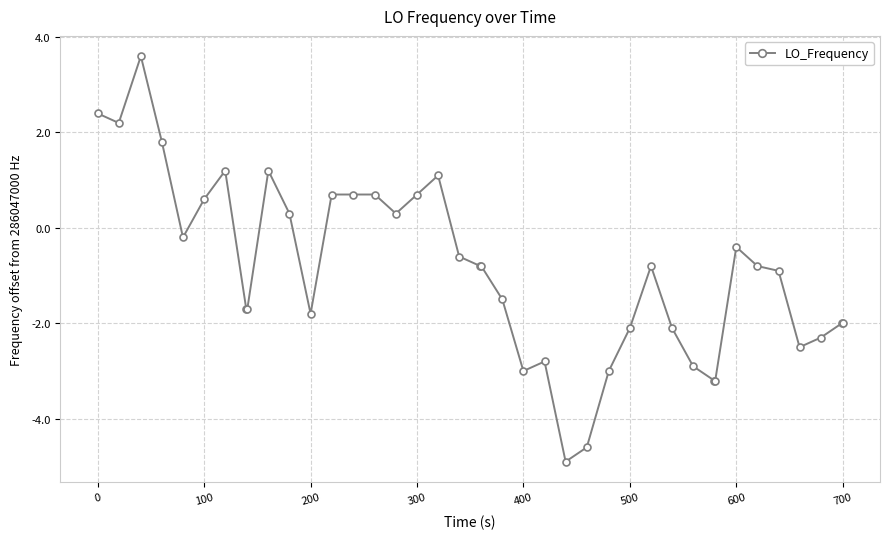

What is the value of the 8th point from the left?

-1.7